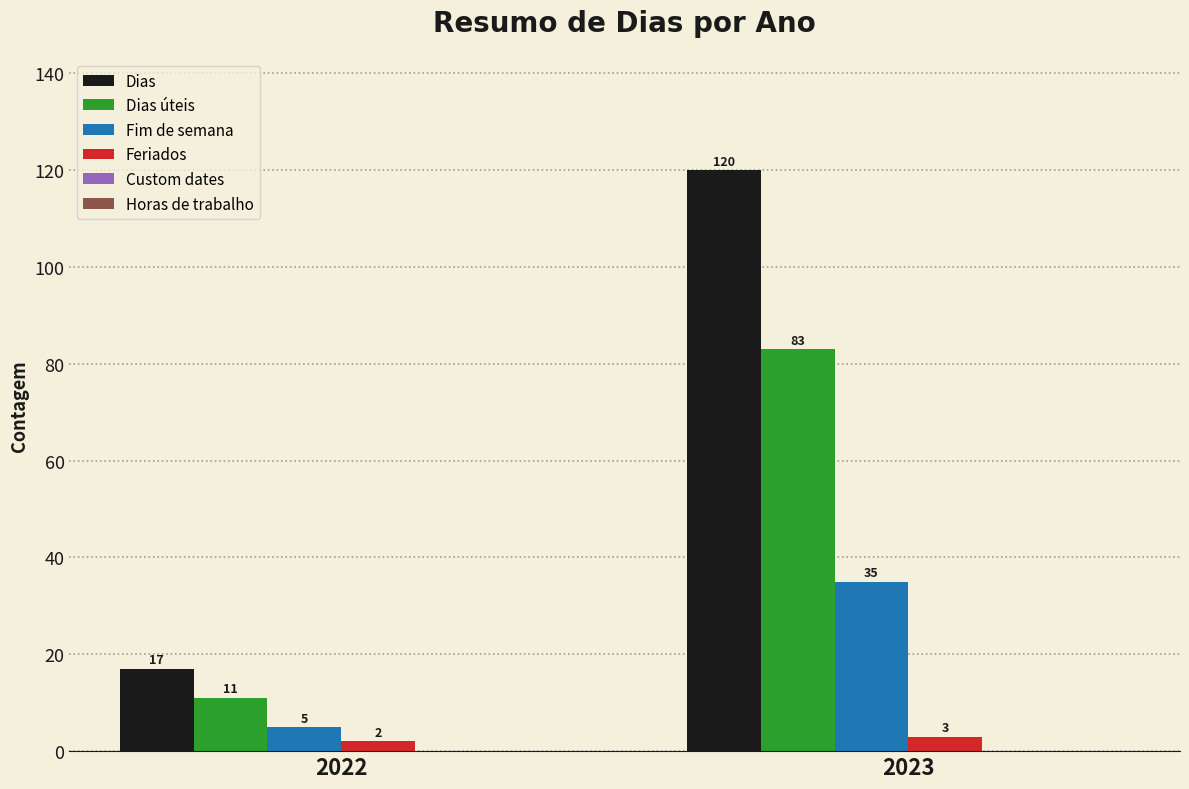

List the series in order of their peak value, lowest first.

Feriados, Fim de semana, Dias úteis, Dias